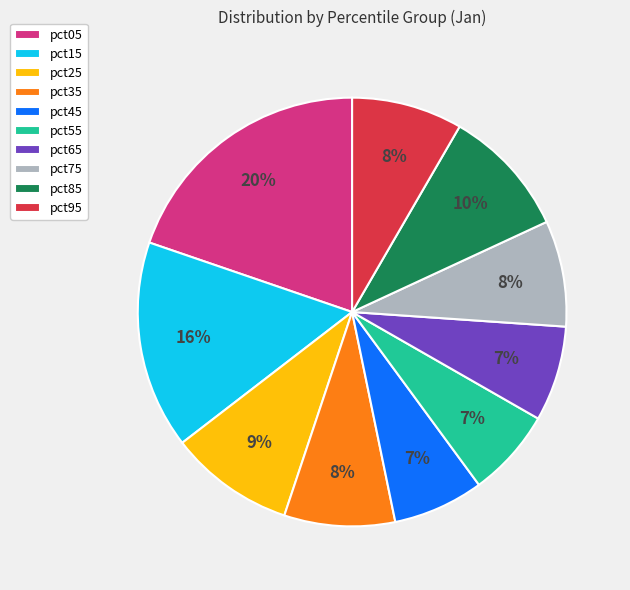

Which has a higher value, pct95 or pct05?

pct05